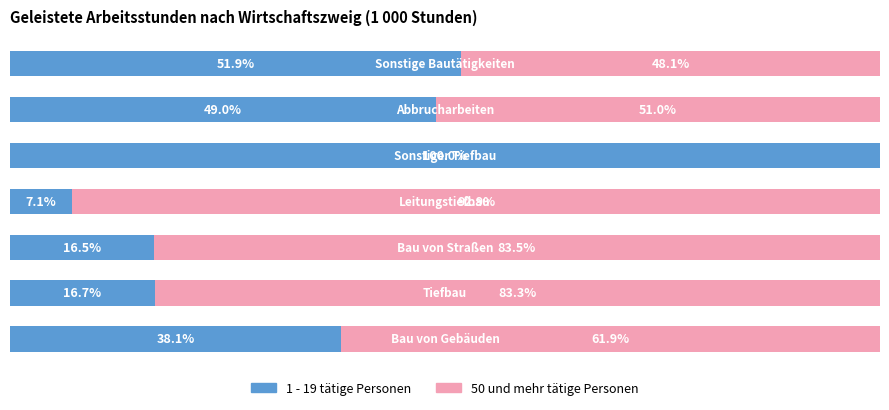

What is the difference between the maximum and second lowest values in the 50 und mehr tätige Personen series?

44.7